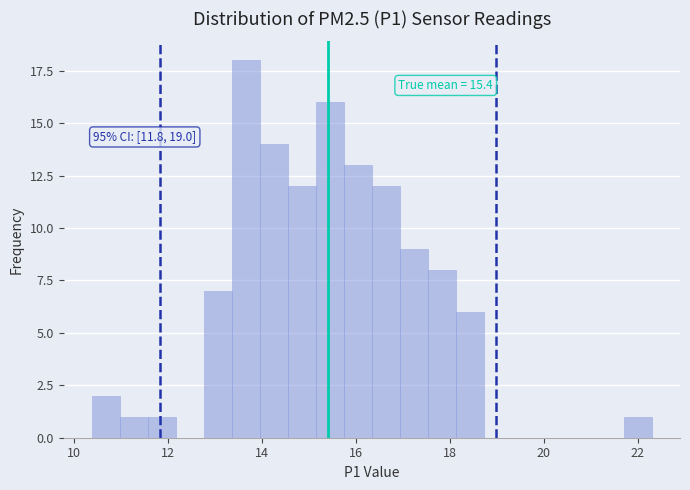

Around what value on the x-axis is the tallest bar? Give the approximate position of its centre, as read against the axis.

13.6